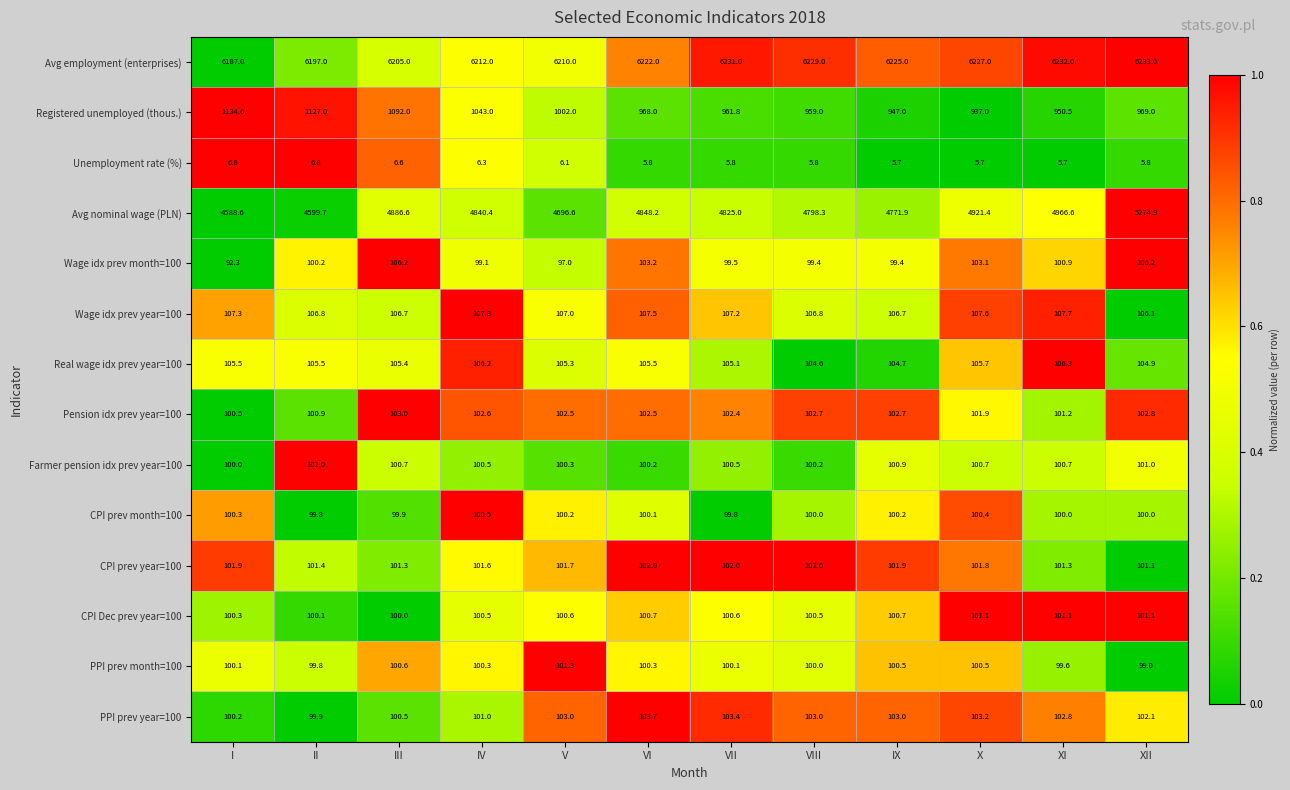

What is the difference between the maximum and minimum values in the Pension idx prev year=100 series?

2.5